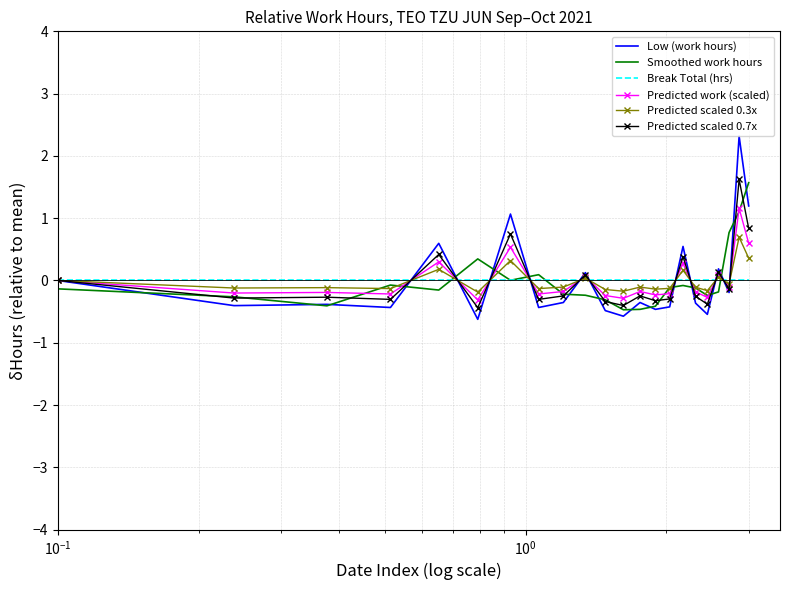

Which series has the largest range (max minus min)?

Low (work hours)